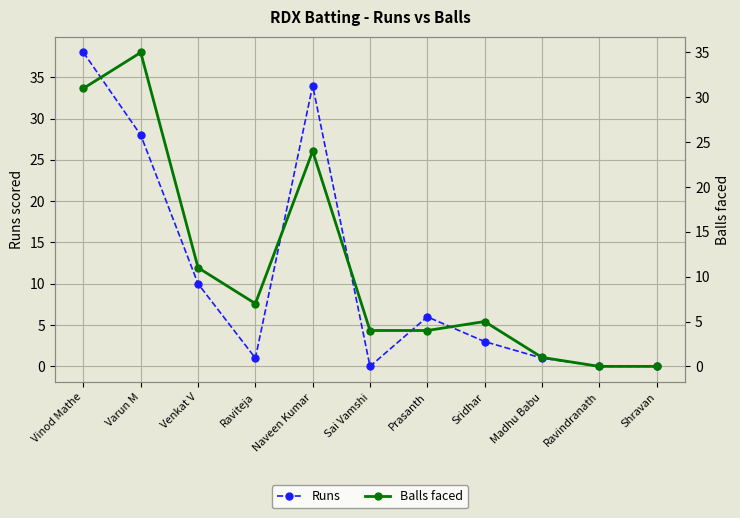

Count the number of categories in the chart.

11